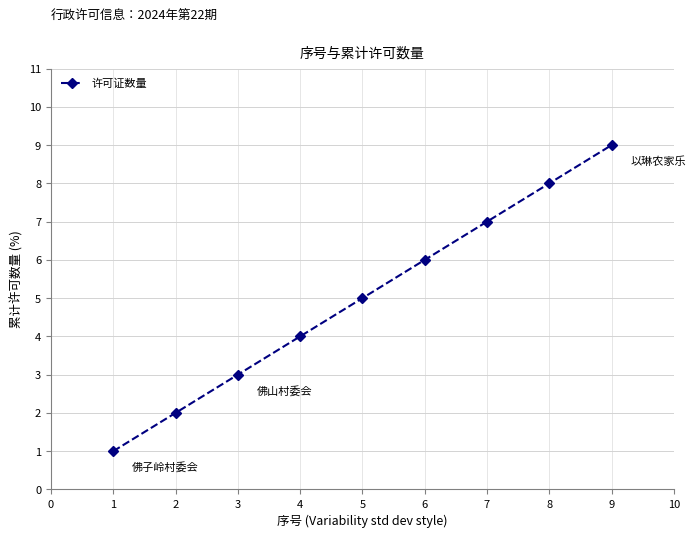

List the labels in order of value, largest first.

9, 8, 7, 6, 5, 4, 3, 2, 1